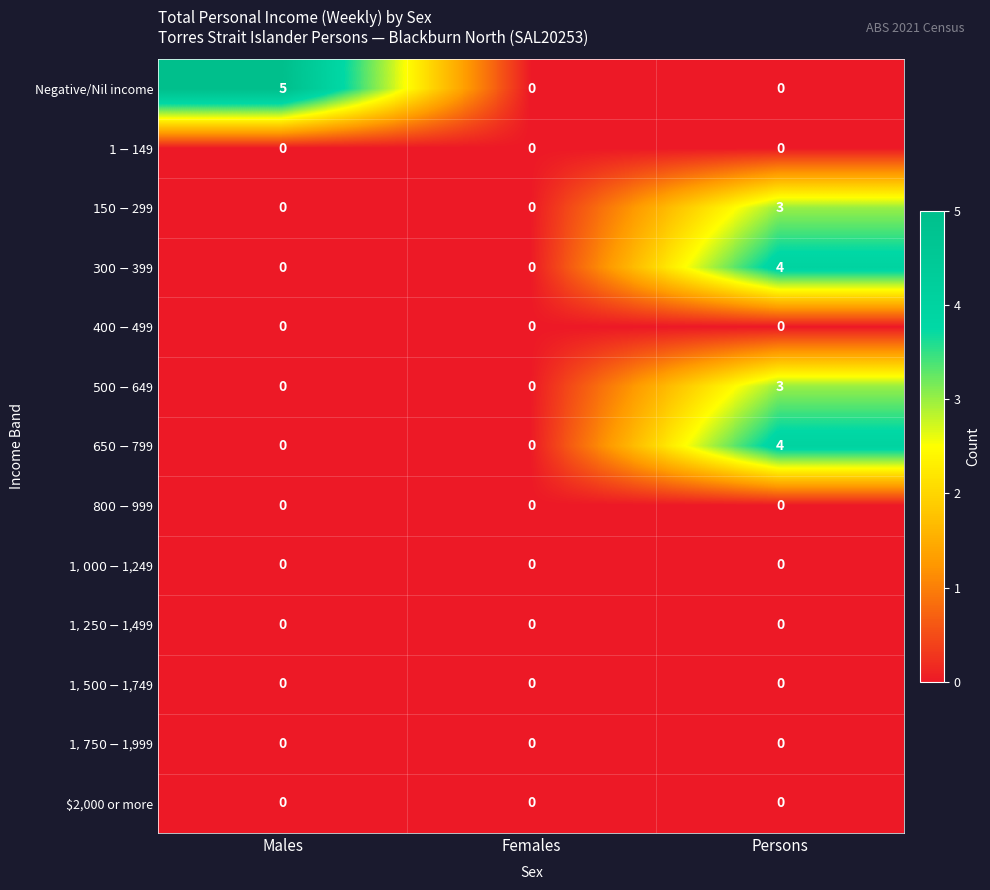

At which category is the sum across all series the highest?

Persons